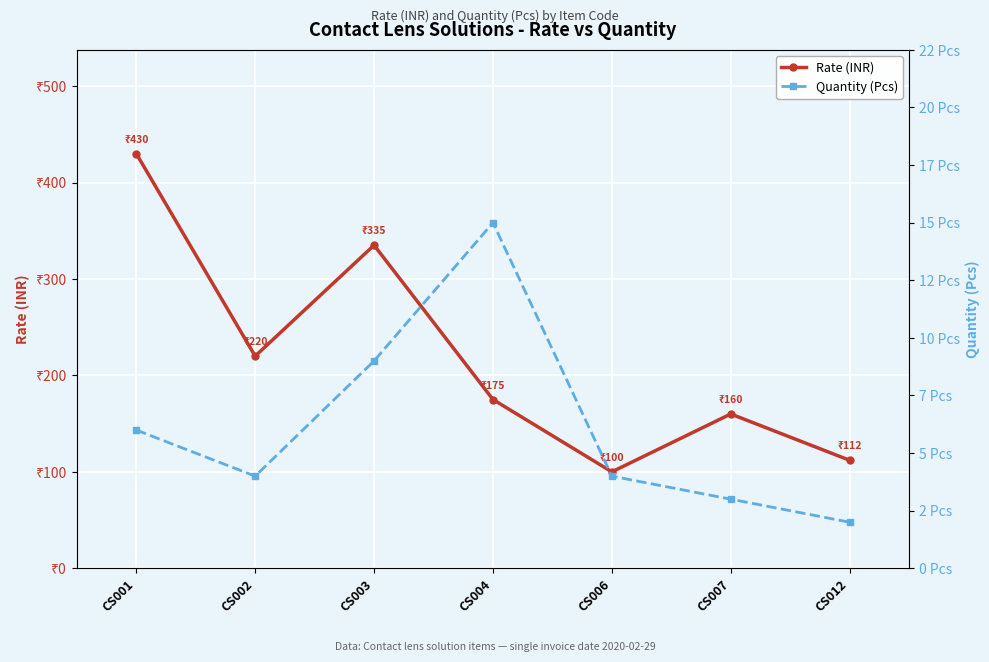

How many lines are shown in the chart?

2